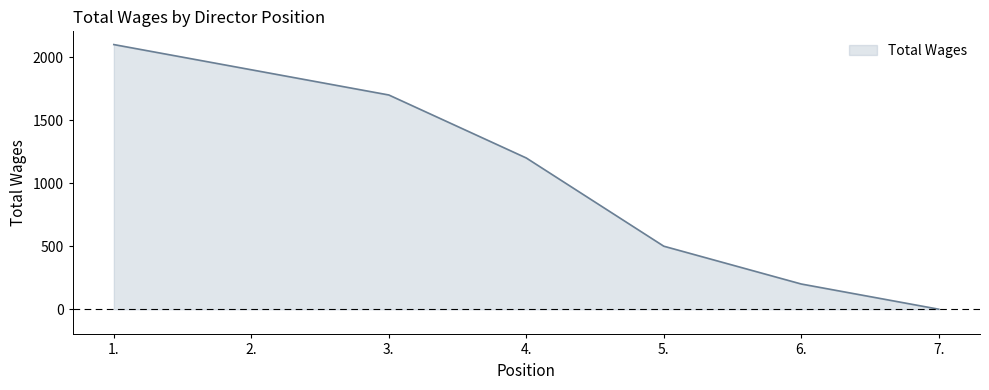

Count the number of data series in this chart.

1